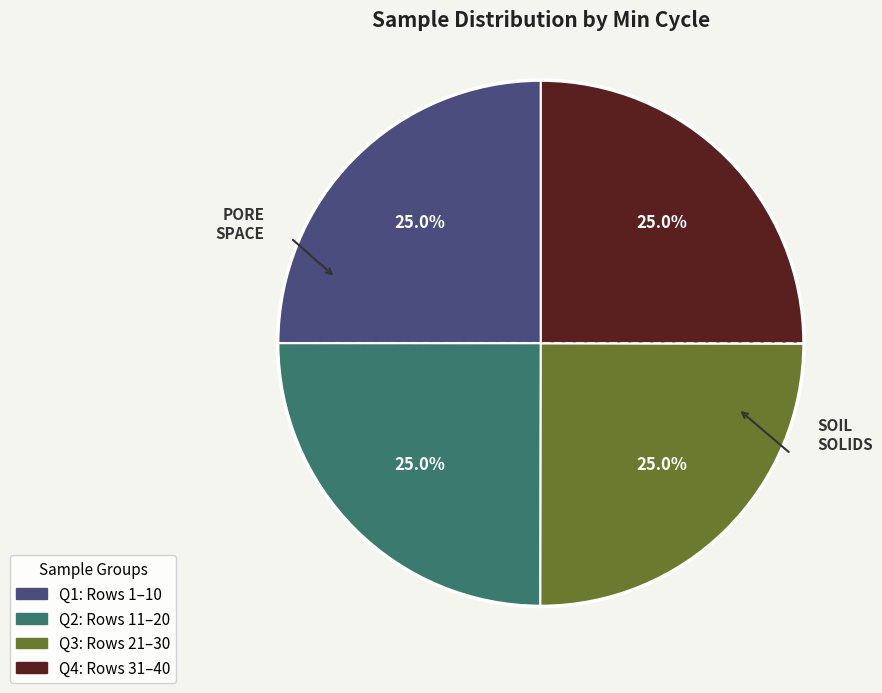

Is there any slice that represents more than half of the pie?

No